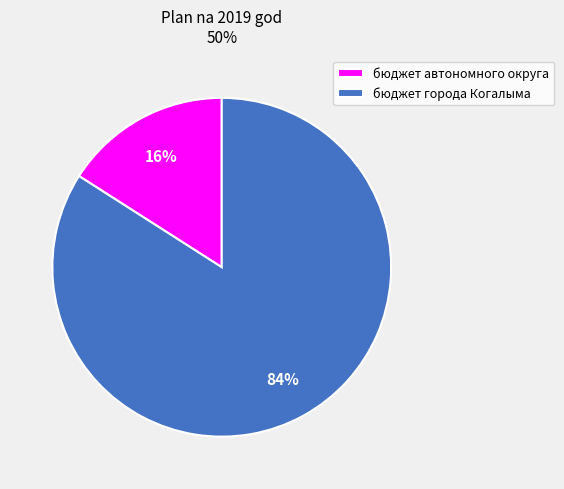

To the nearest percent, what portion does бюджет автономного округа represent?

16%